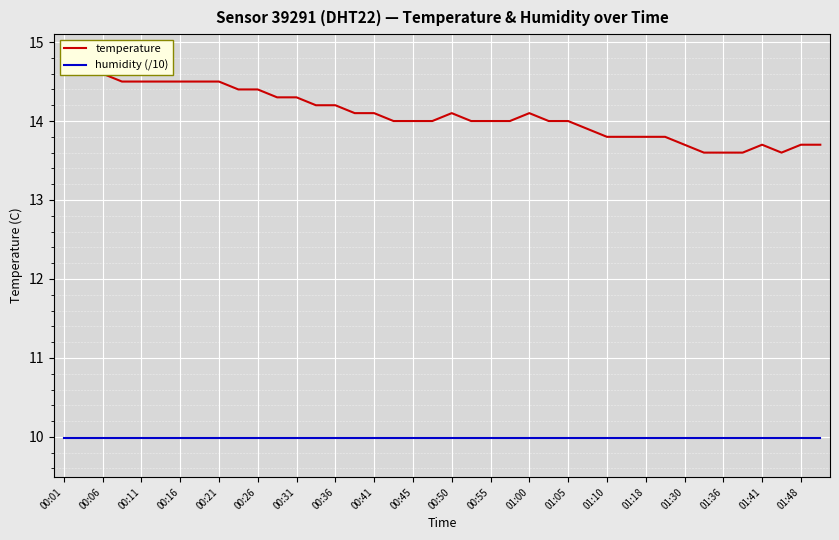

How many values in the temperature series exceed 14?

19